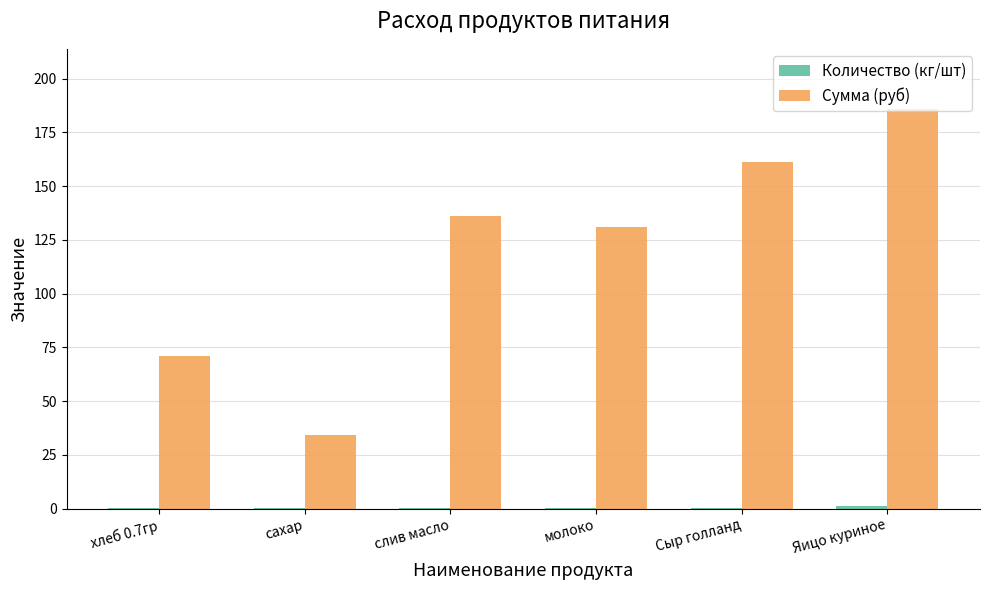

True or false: Сумма (руб) has a value of 186.0 at Яицо куриное.

True